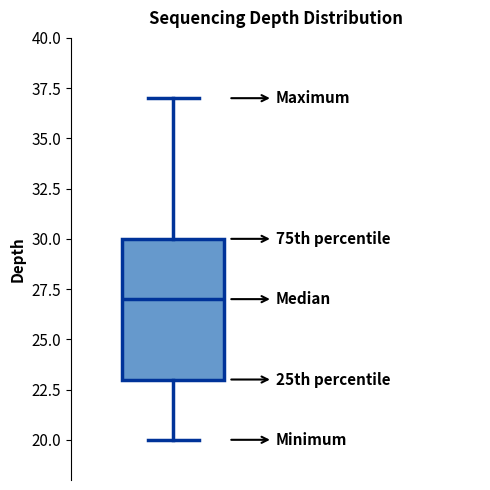

Read this box plot against the y-axis: the position of the median line, the range covered by the box, and the ends of both whiskers. The values are not printed on the chart, so give them approximately, as read against the axis.

median 27, box 23 to 30, whiskers 20 to 37